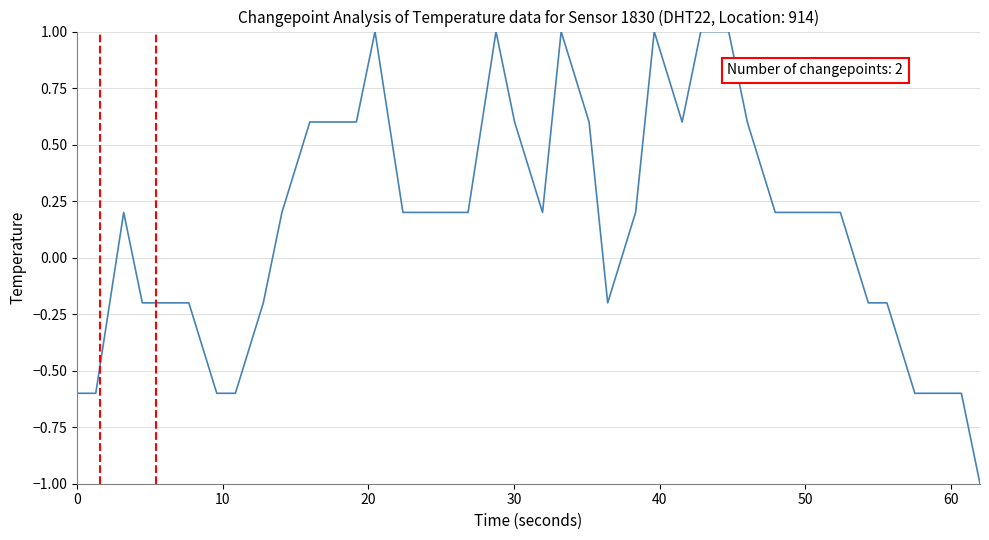

What is the minimum value shown in the chart?

-1.0